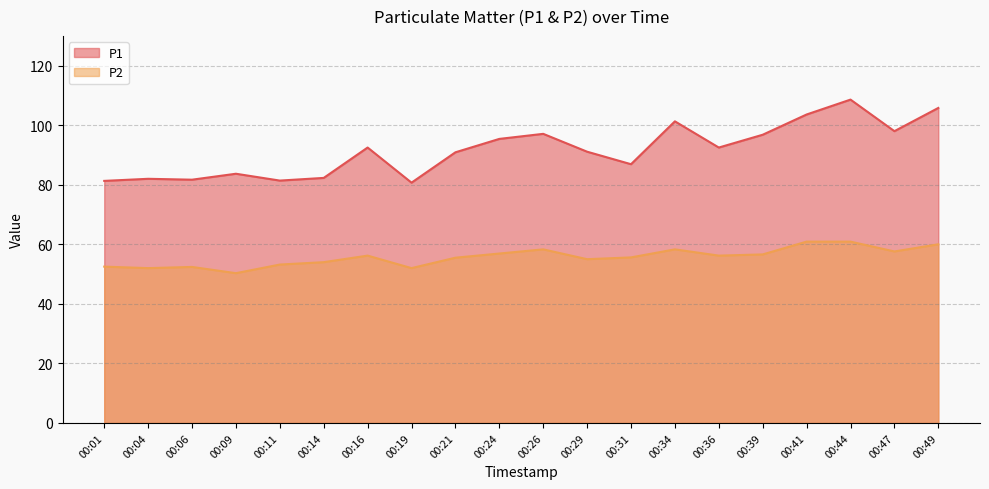

Where does the P1 series first go above 92?

00:16